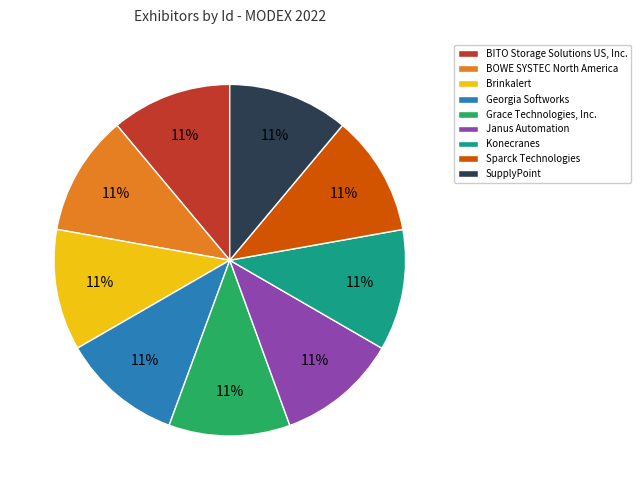

To the nearest percent, what portion does Janus Automation represent?

11%